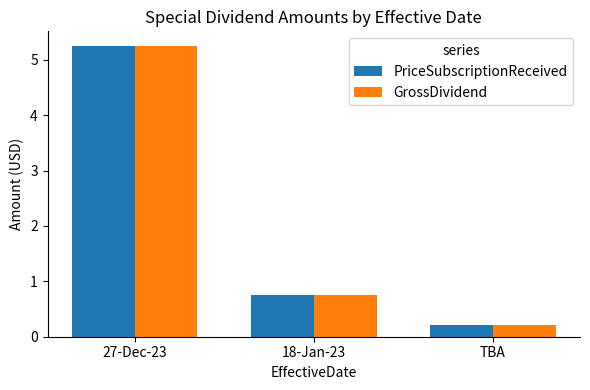

What are all the series names shown in the legend?

PriceSubscriptionReceived, GrossDividend